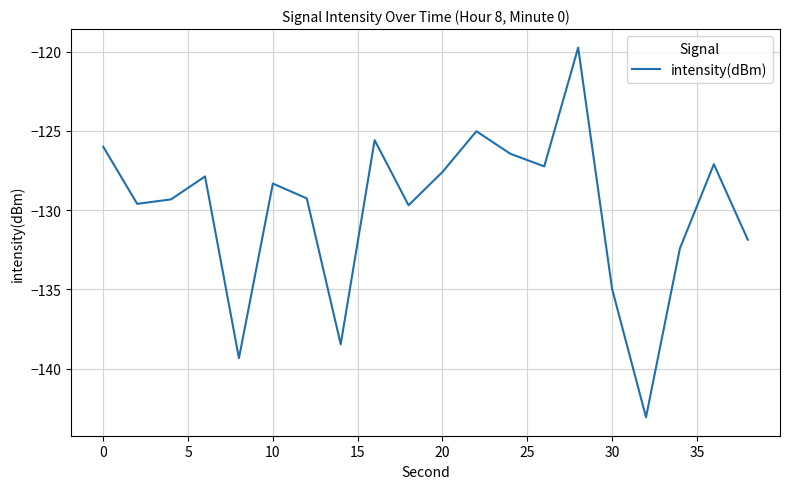

What is the minimum value shown in the chart?

-143.1